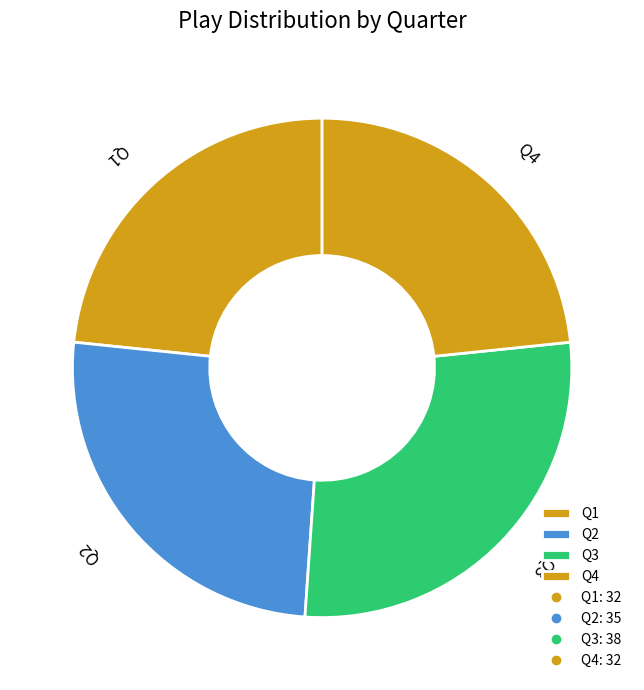

Which slice is the largest?

Q3